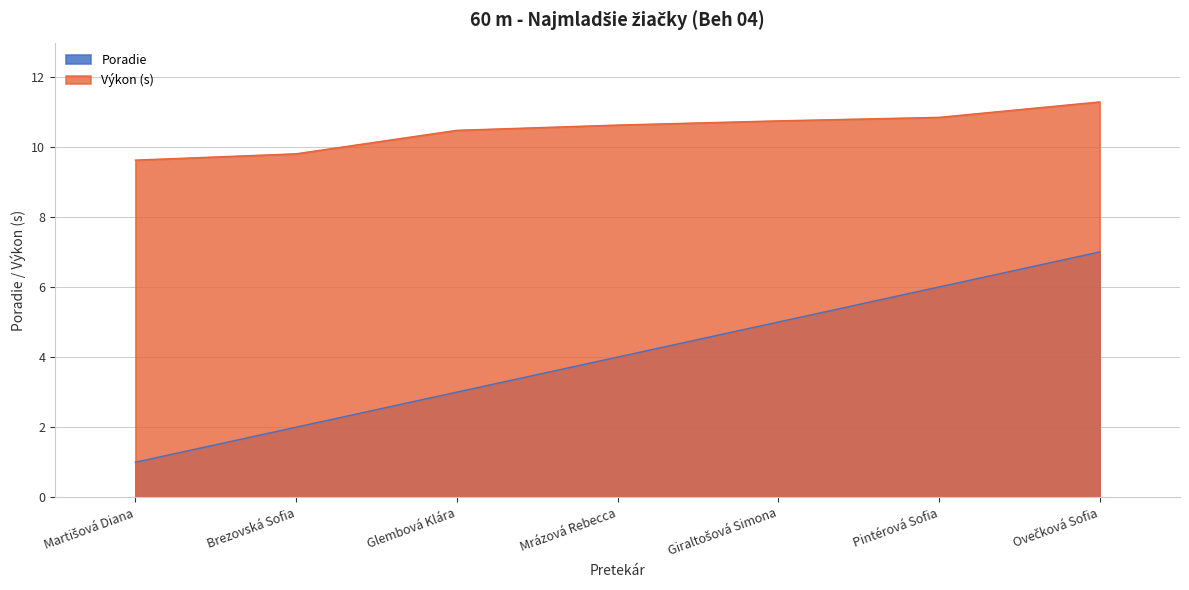

Is it true that Poradie equals 2.0 at Brezovská Sofia?

True